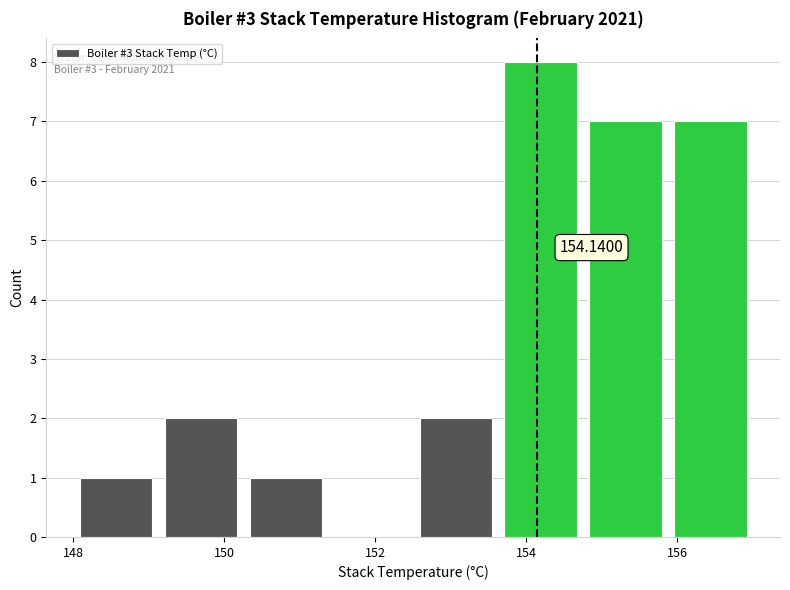

Which range on the x-axis has the tallest bar?

153.6 to 154.8